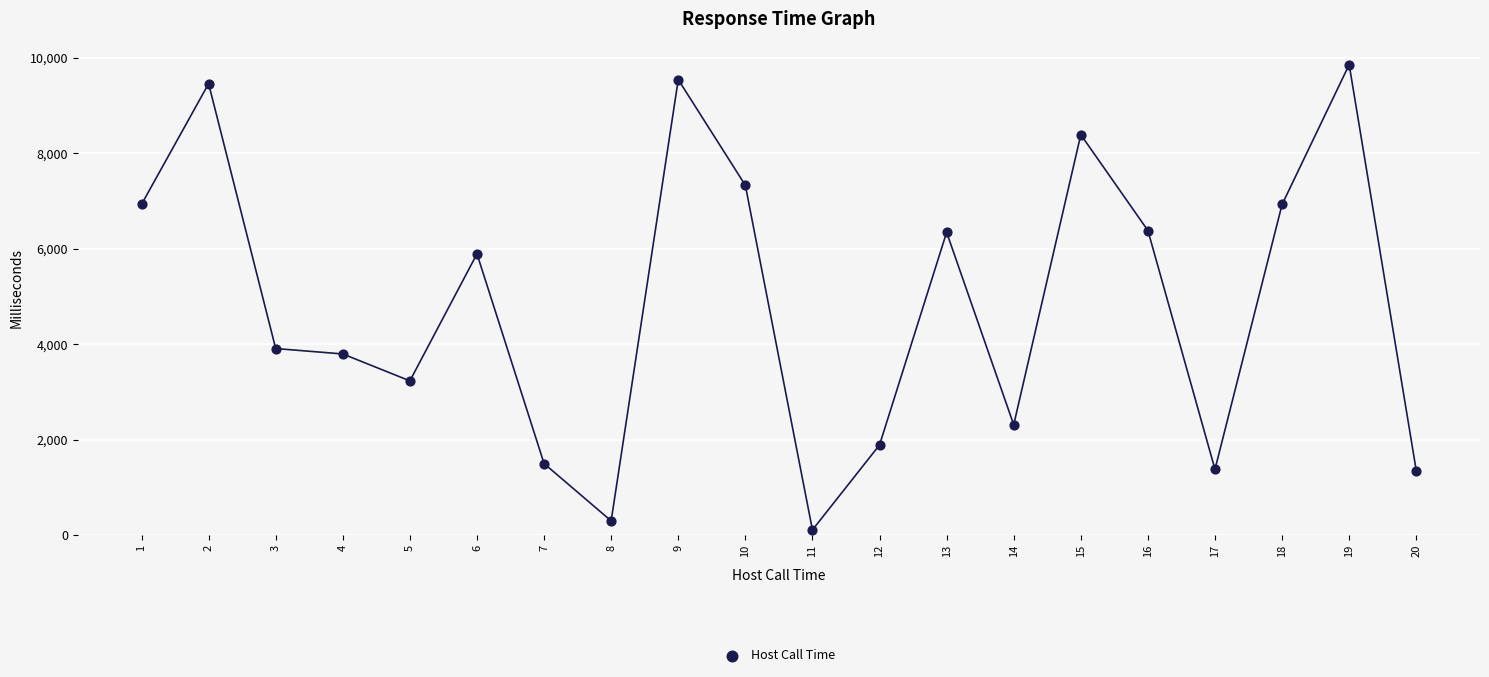

What is the range of X values (max minus min)?

19